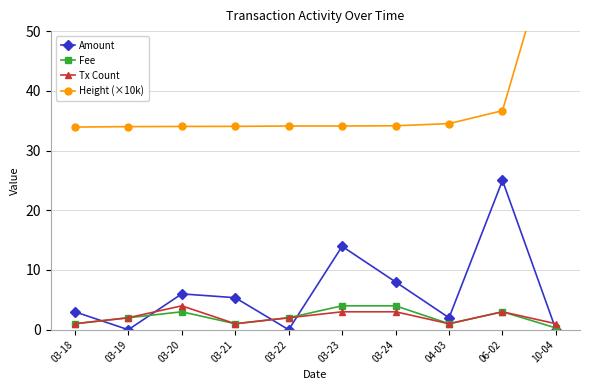

True or false: Fee and Tx Count intersect in this chart.

False